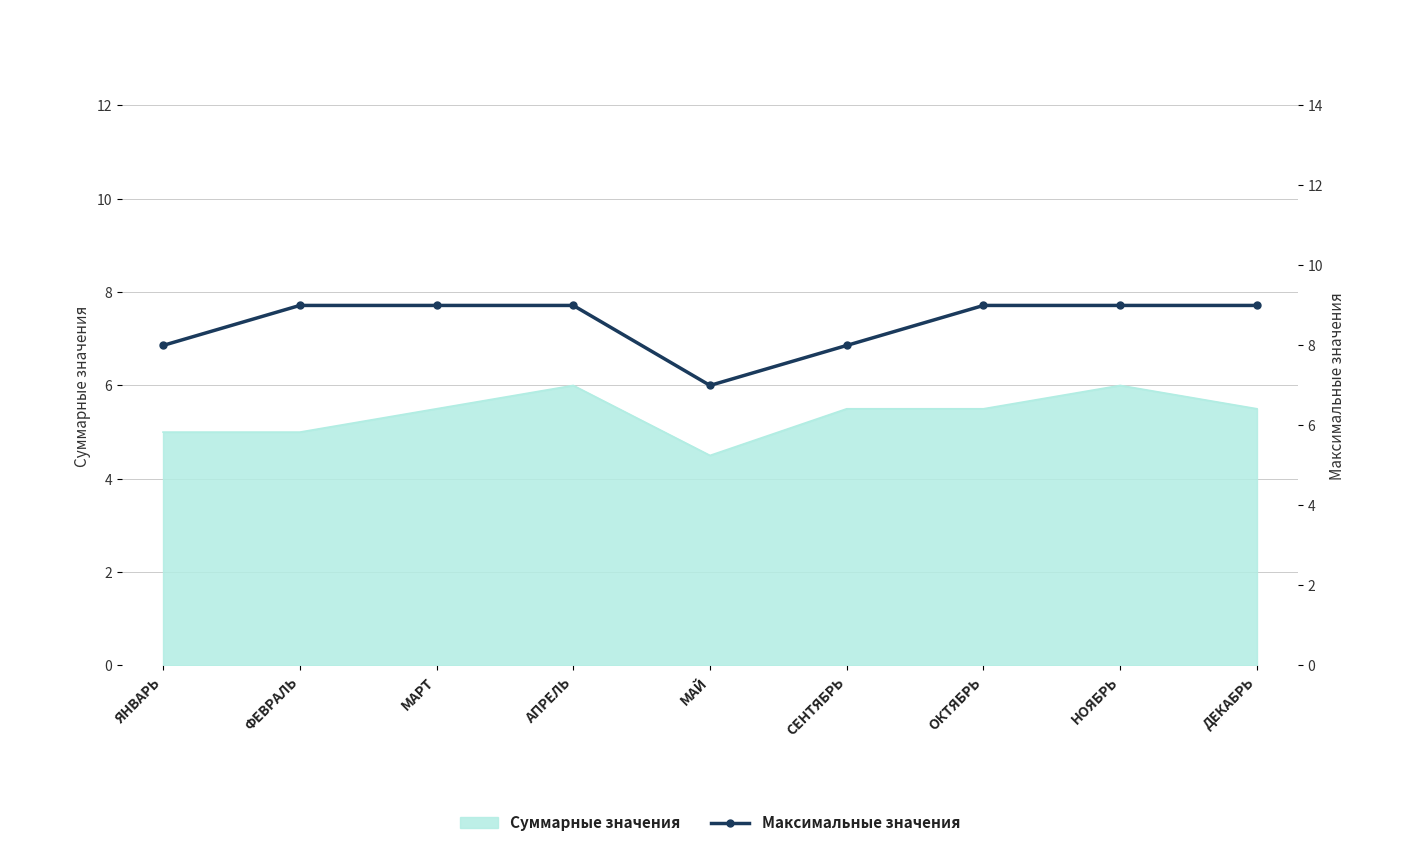

Rank the categories by value from highest to lowest.

ФЕВРАЛЬ, МАРТ, АПРЕЛЬ, ОКТЯБРЬ, НОЯБРЬ, ДЕКАБРЬ, ЯНВАРЬ, СЕНТЯБРЬ, МАЙ